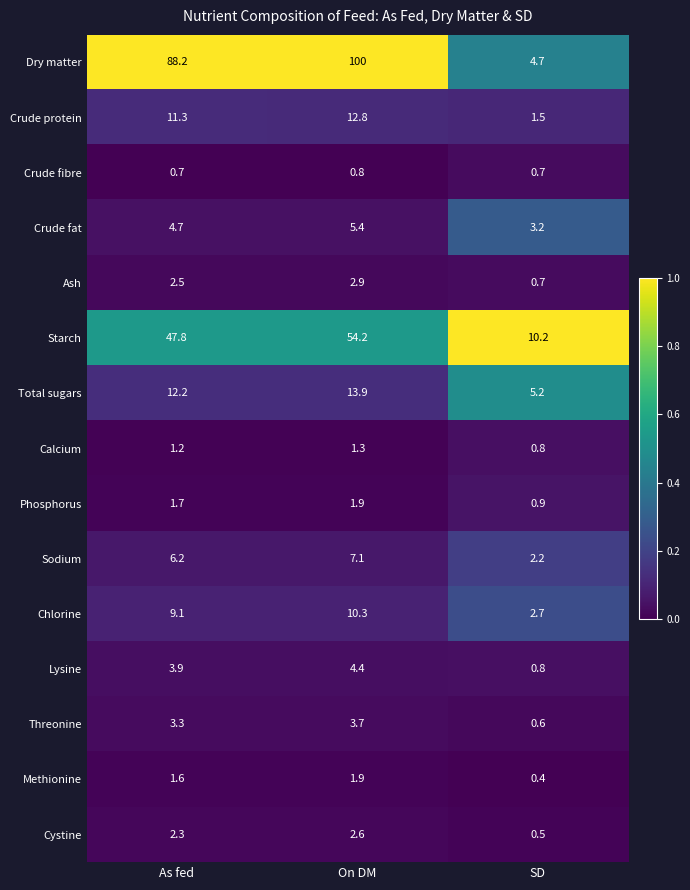

True or false: Phosphorus has a value of 1.9 at On DM.

True